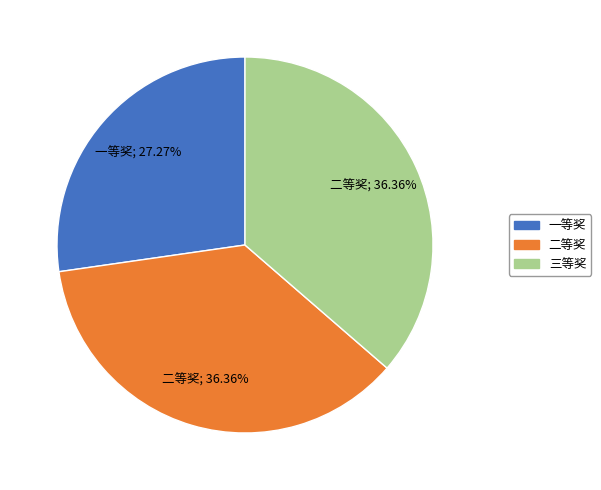

What percentage is the 三等奖 slice, to the nearest percent?

36%